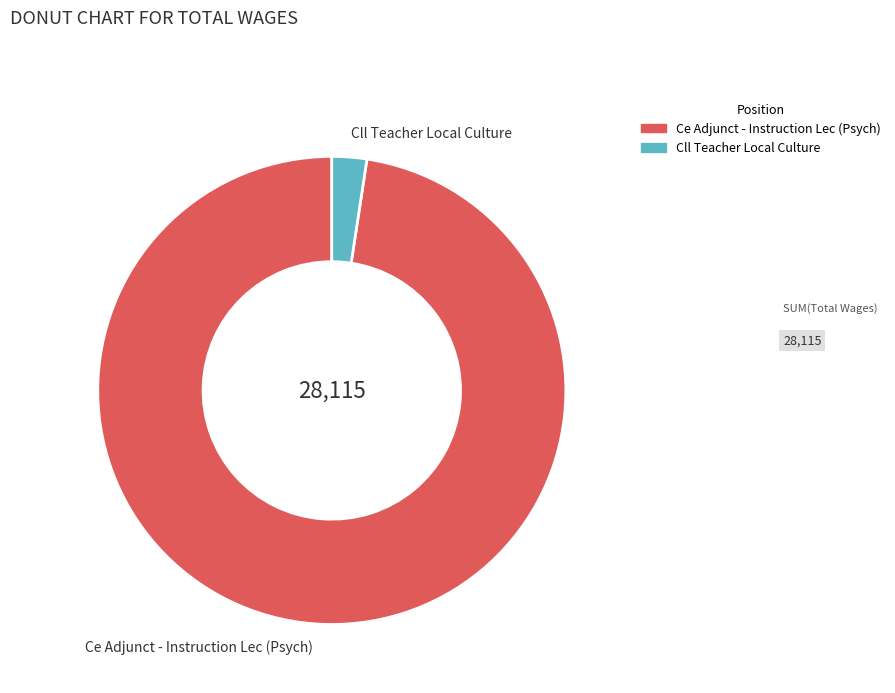

Between Ce Adjunct - Instruction Lec (Psych) and Cll Teacher Local Culture, which is larger?

Ce Adjunct - Instruction Lec (Psych)